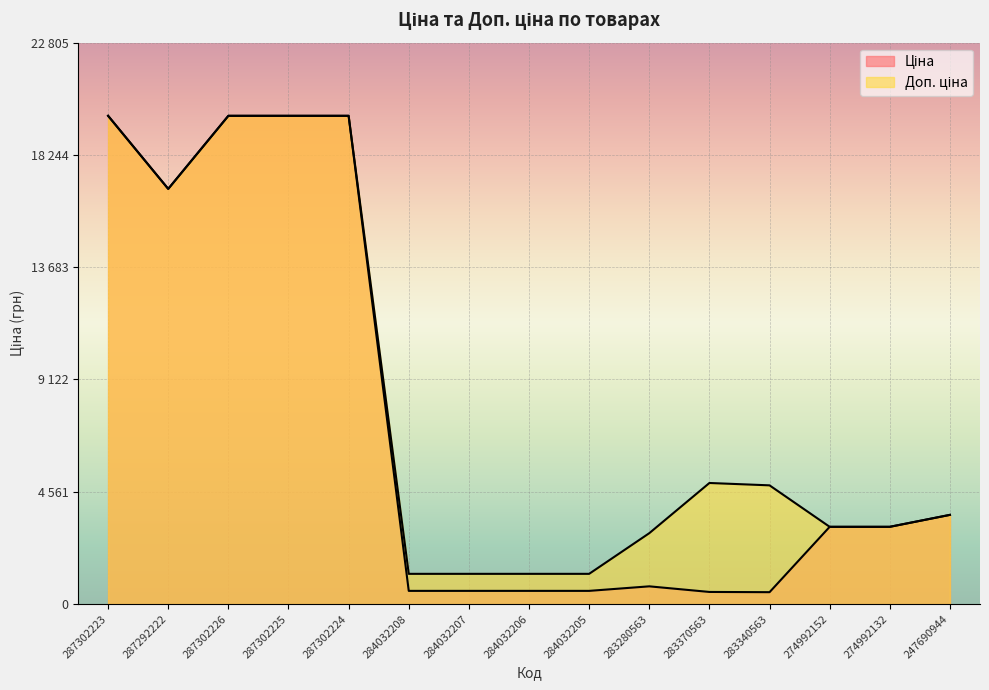

What is the average value of the Ціна series?

7327.9